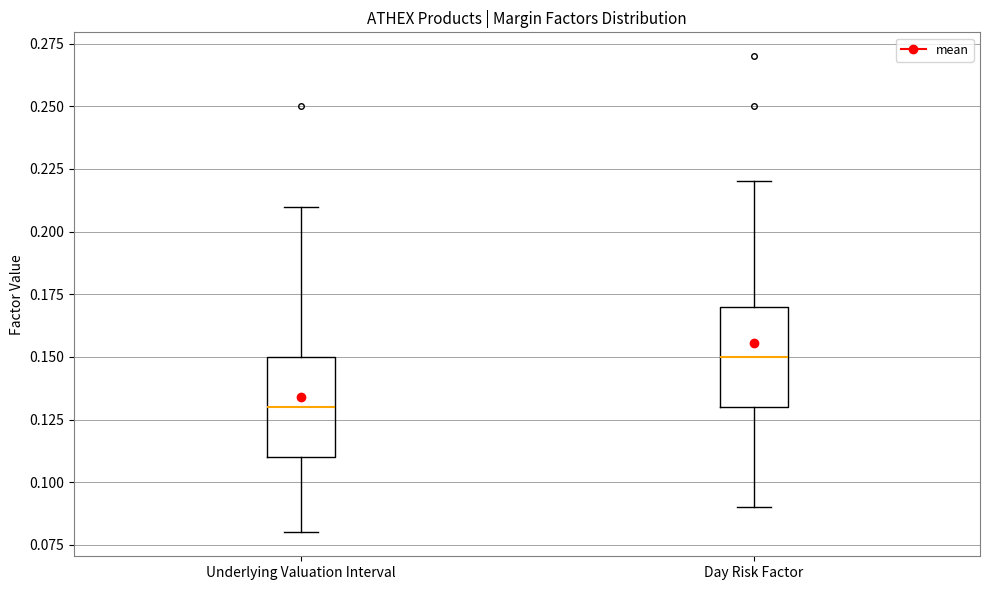

Reading left to right, transcribe this box plot: for each box, give where its median line is, the range the box spans, and where its two whiskers end, as read against the y-axis. The values are not printed on the chart, so give them approximately, as read against the axis.

Underlying Valuation Interval: median 0.13, box 0.11 to 0.15, whiskers 0.08 to 0.21
Day Risk Factor: median 0.15, box 0.13 to 0.17, whiskers 0.09 to 0.22